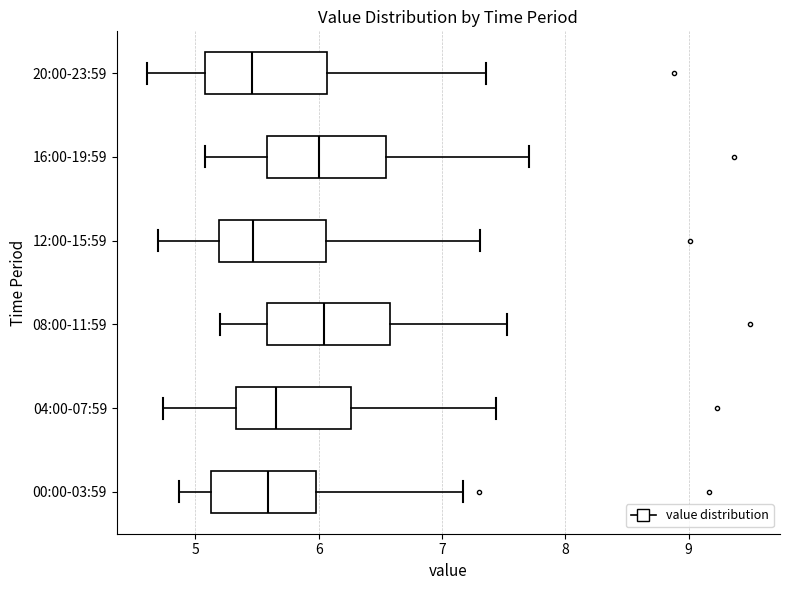

Reading bottom to top, transcribe this box plot: for each box, give where its median line is, the range the box spans, and where its two whiskers end, as read against the x-axis. The values are not printed on the chart, so give them approximately, as read against the axis.

00:00-03:59: median 5.6, box 5.1 to 6.0, whiskers 4.9 to 7.2
04:00-07:59: median 5.7, box 5.3 to 6.3, whiskers 4.7 to 7.4
08:00-11:59: median 6.0, box 5.6 to 6.6, whiskers 5.2 to 7.5
12:00-15:59: median 5.5, box 5.2 to 6.1, whiskers 4.7 to 7.3
16:00-19:59: median 6.0, box 5.6 to 6.5, whiskers 5.1 to 7.7
20:00-23:59: median 5.5, box 5.1 to 6.1, whiskers 4.6 to 7.4